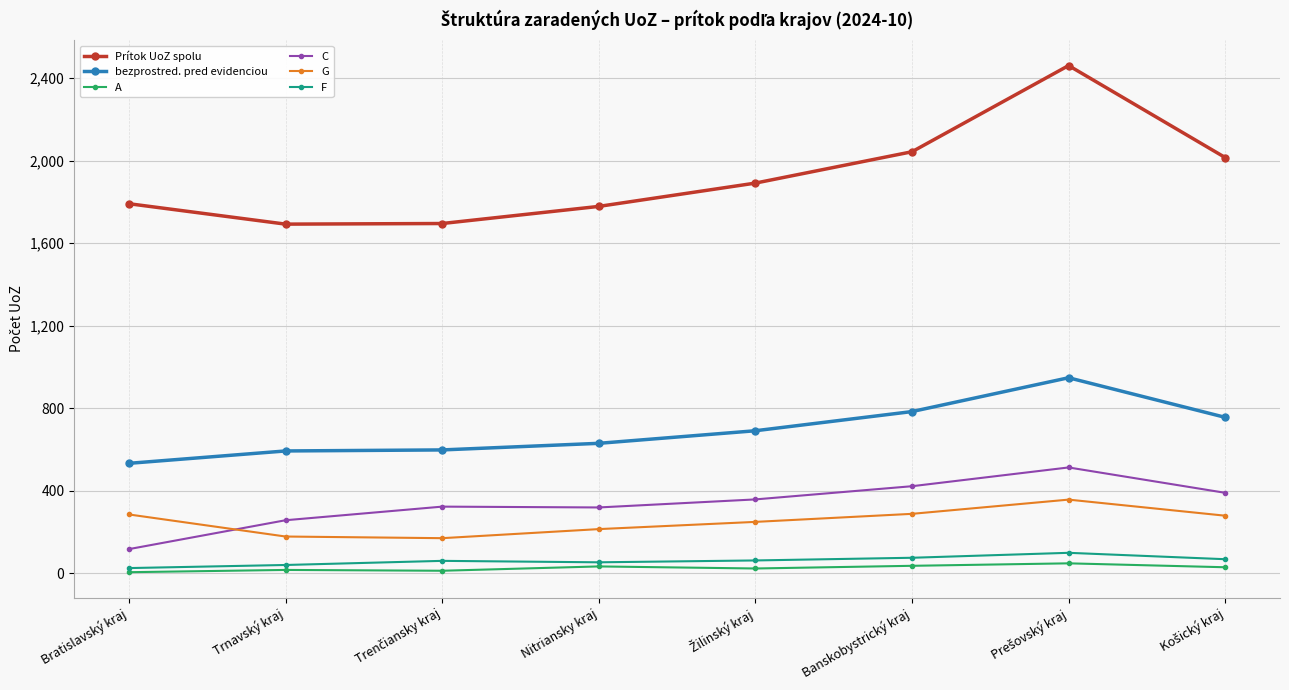

Is it true that bezprostred. pred evidenciou equals 629 at Nitriansky kraj?

True